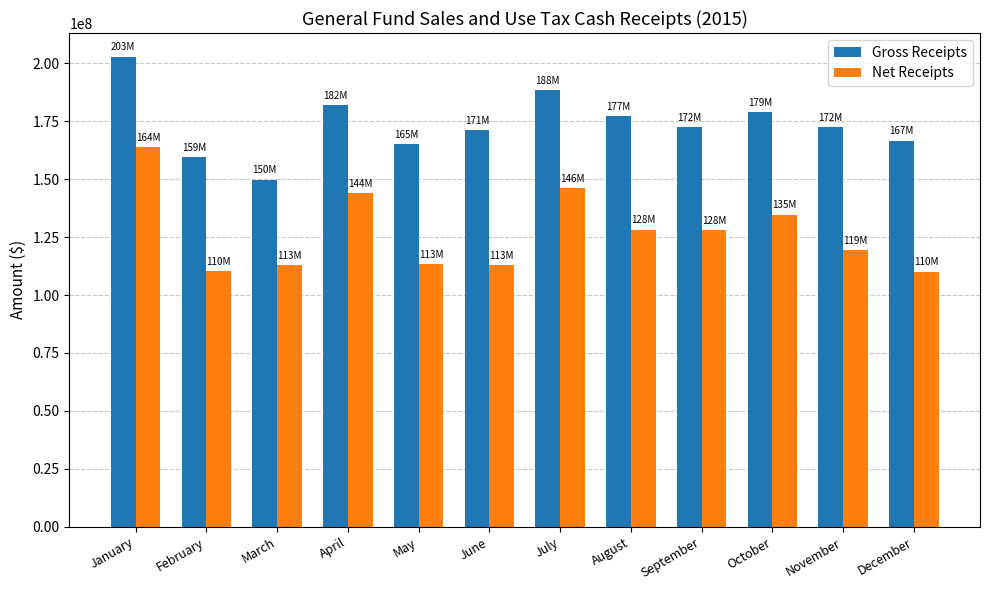

What is the spread (max minus min) of values at January?

39071577.5